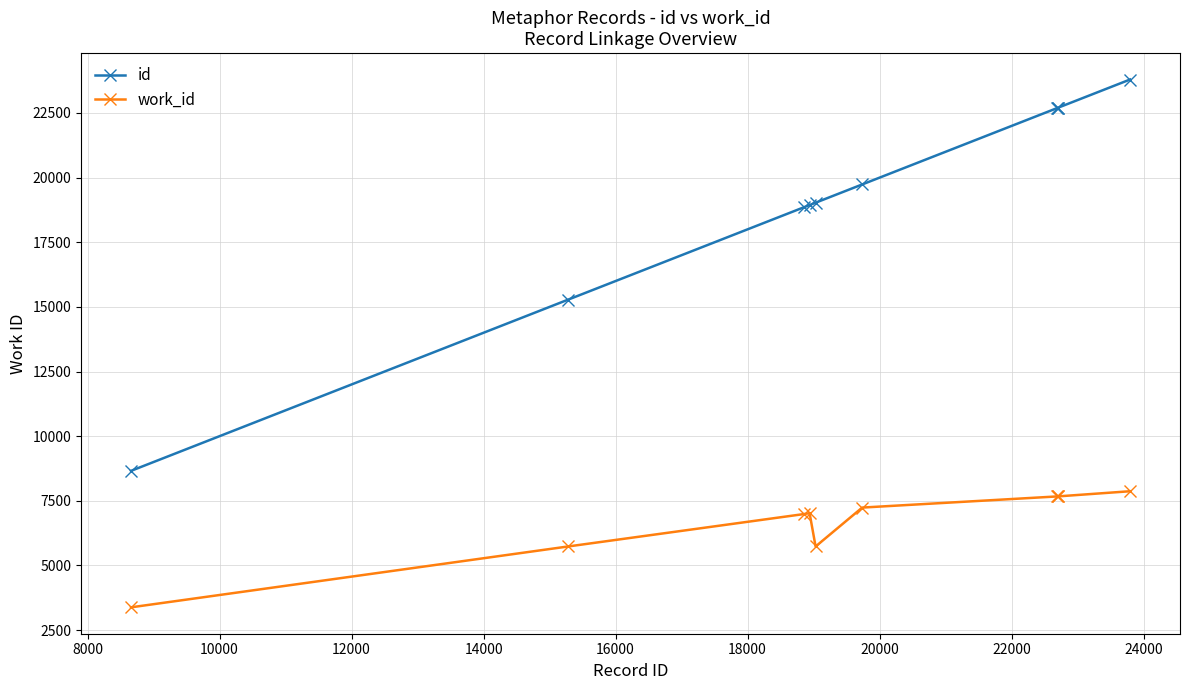

What is the difference between the maximum and second lowest values in the id series?

8517